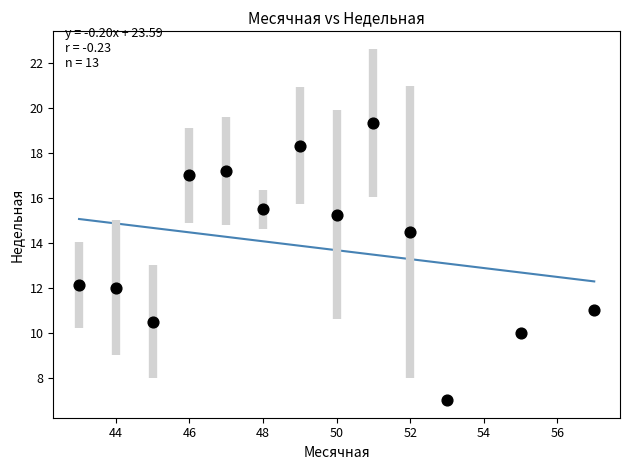

What is the range of Y values (max minus min)?

12.3